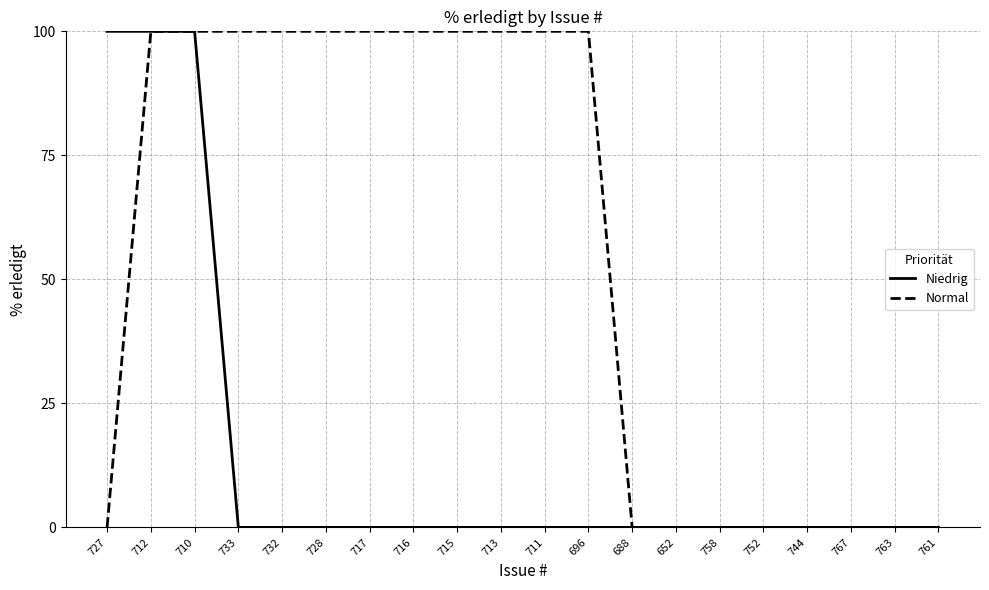

Is it true that Normal equals 41 at 727?

False